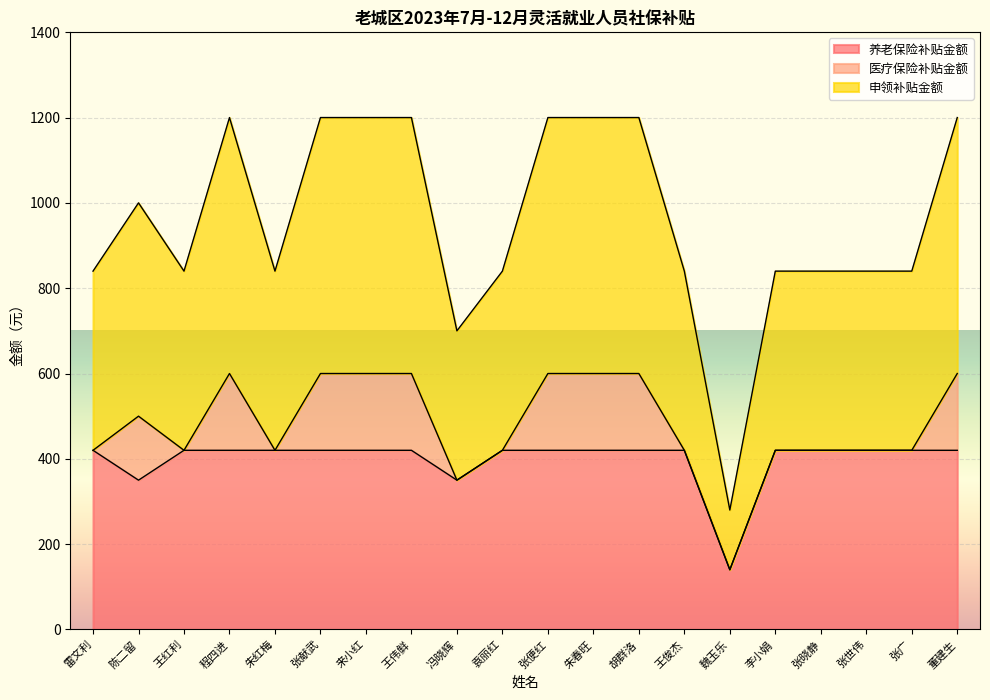

What is the label of the 1st point from the right?

董建生